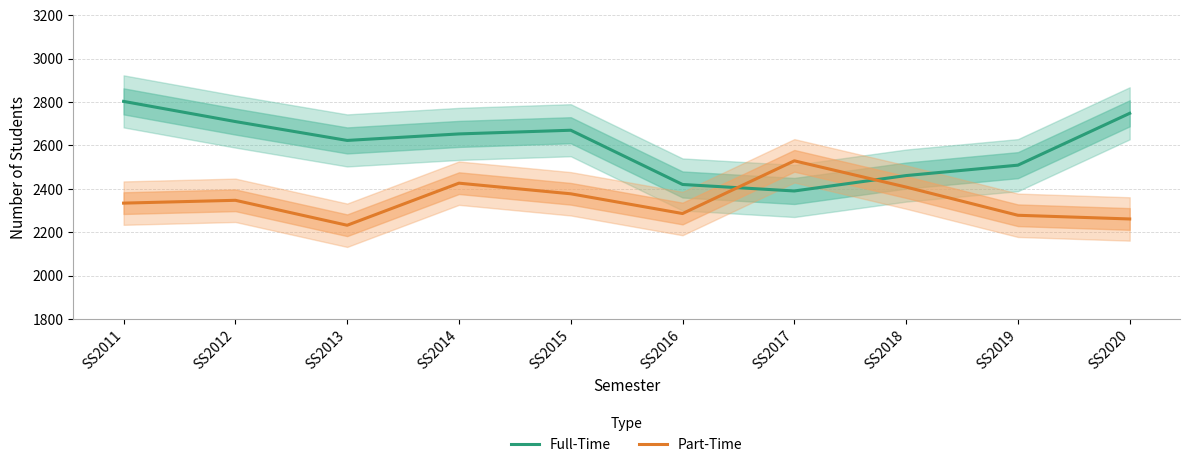

At how many categories does at least one series exceed 2464?

8